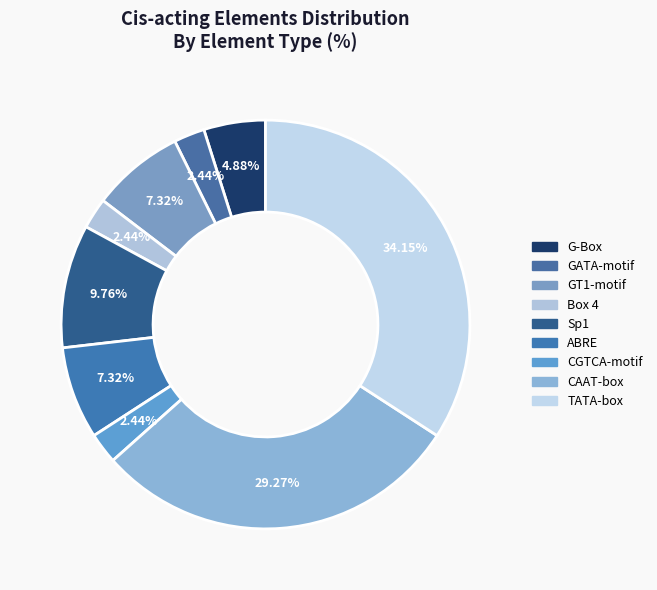

How many slices are in this pie chart?

9